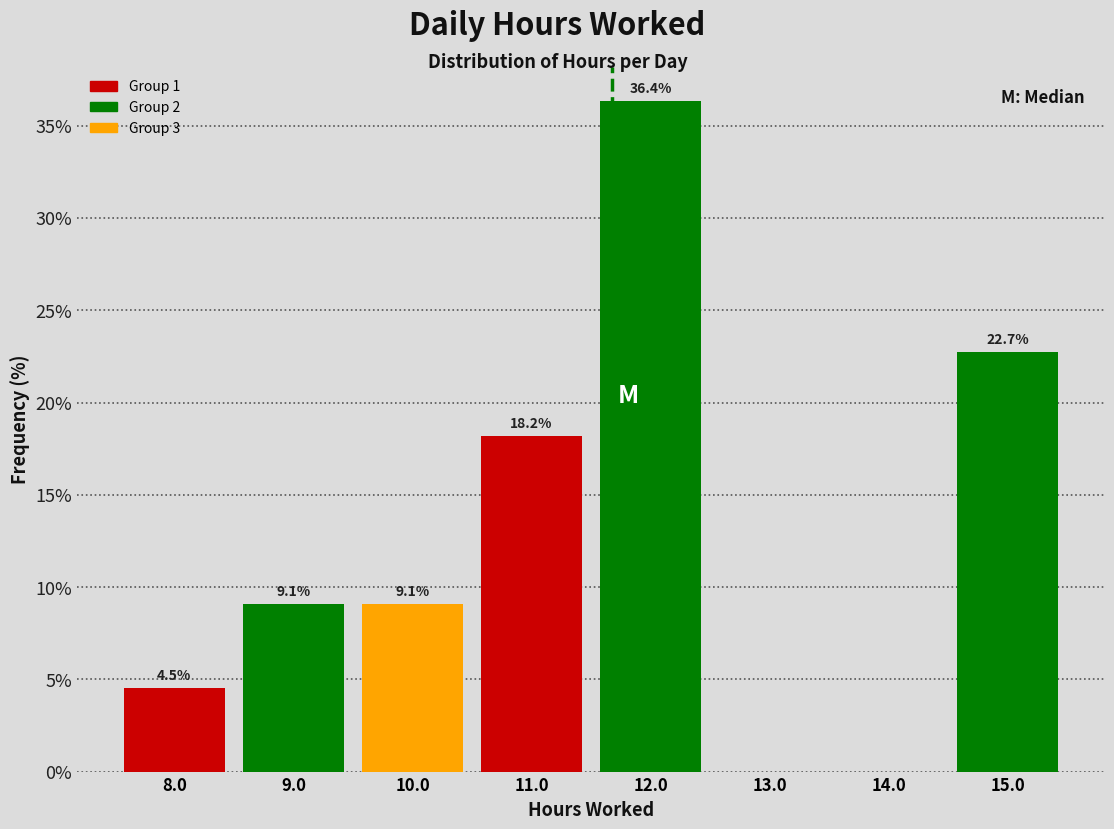

Which range on the x-axis has the tallest bar?

11.5 to 12.5